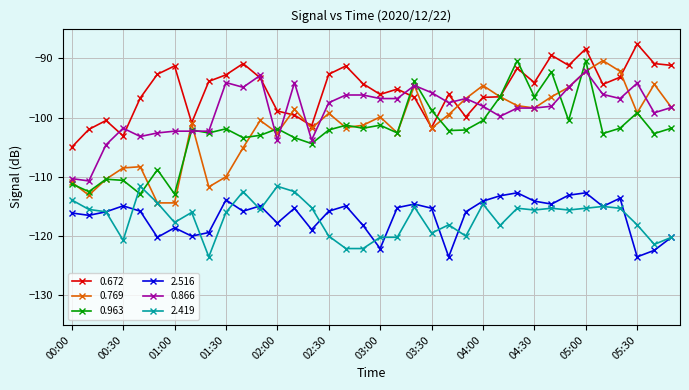

What is the value of the 0.866 point at the 36th from the left?

-98.3